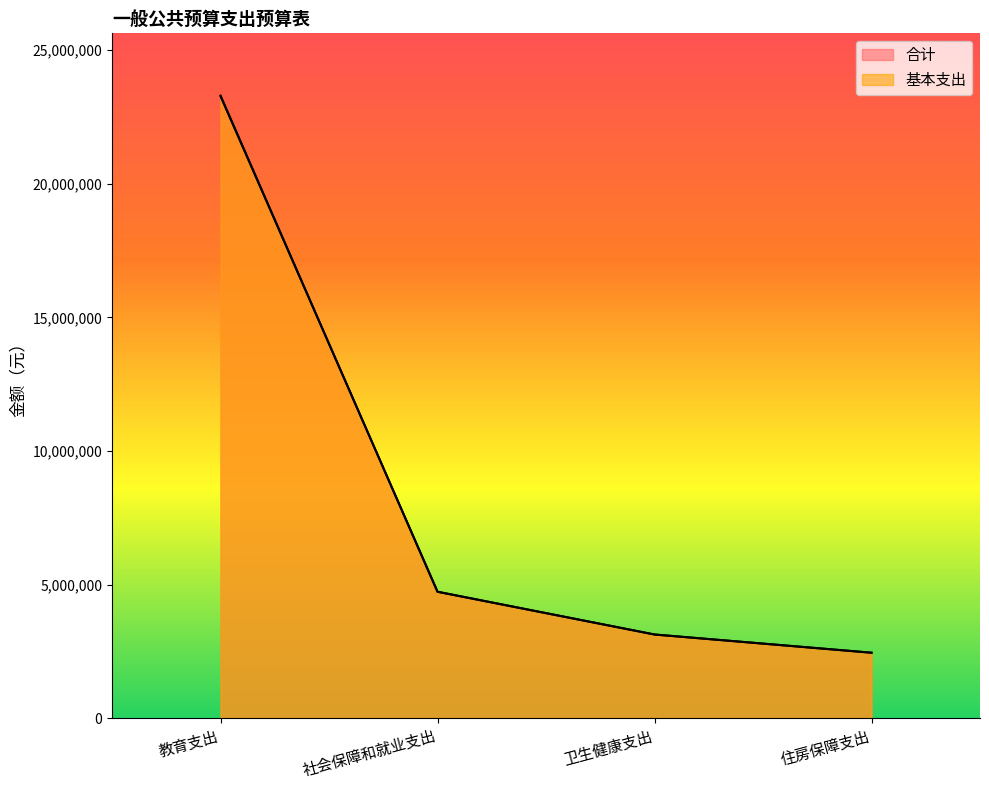

True or false: 基本支出 and 合计 cross at least once.

False